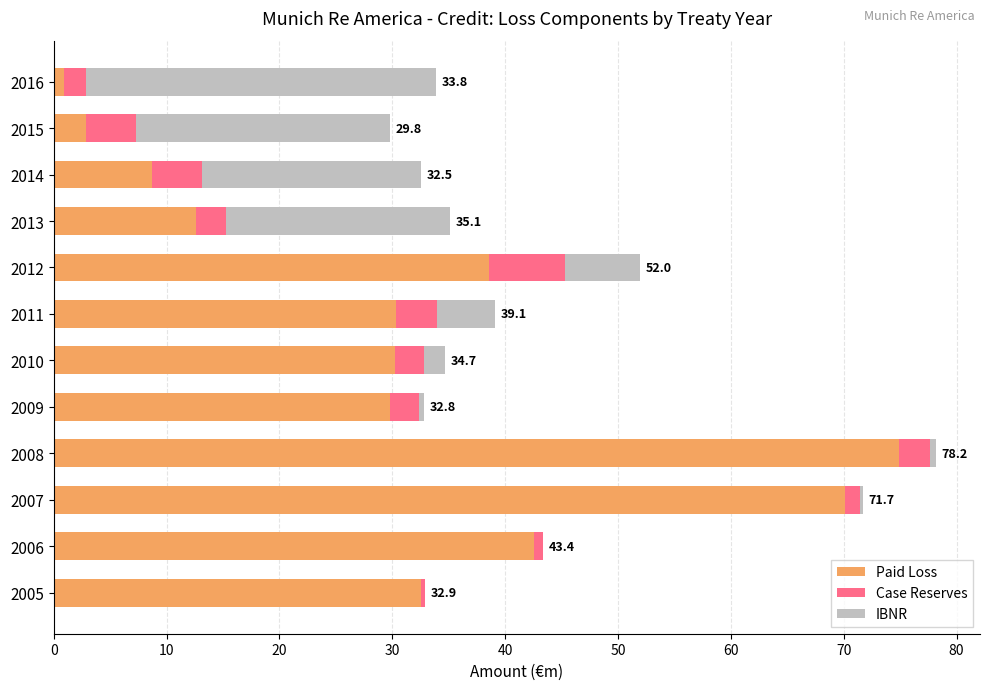

The Paid Loss series shows 30.3 at 2011. True or false?

True